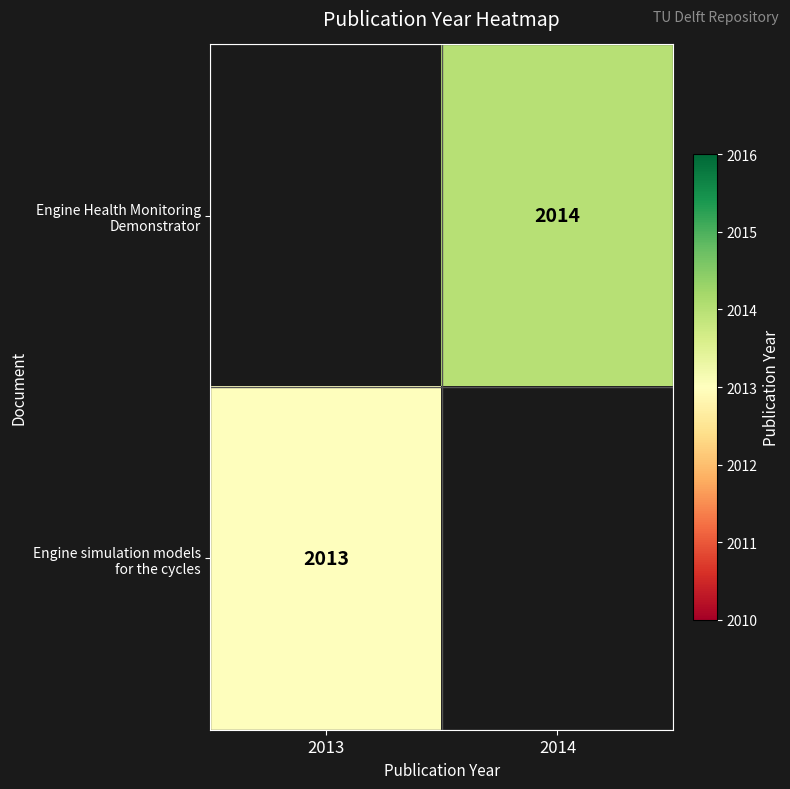

Is the value of Engine Health Monitoring Demonstrator at 2013 greater than the value of Engine simulation models for the cycles at 2014?

No